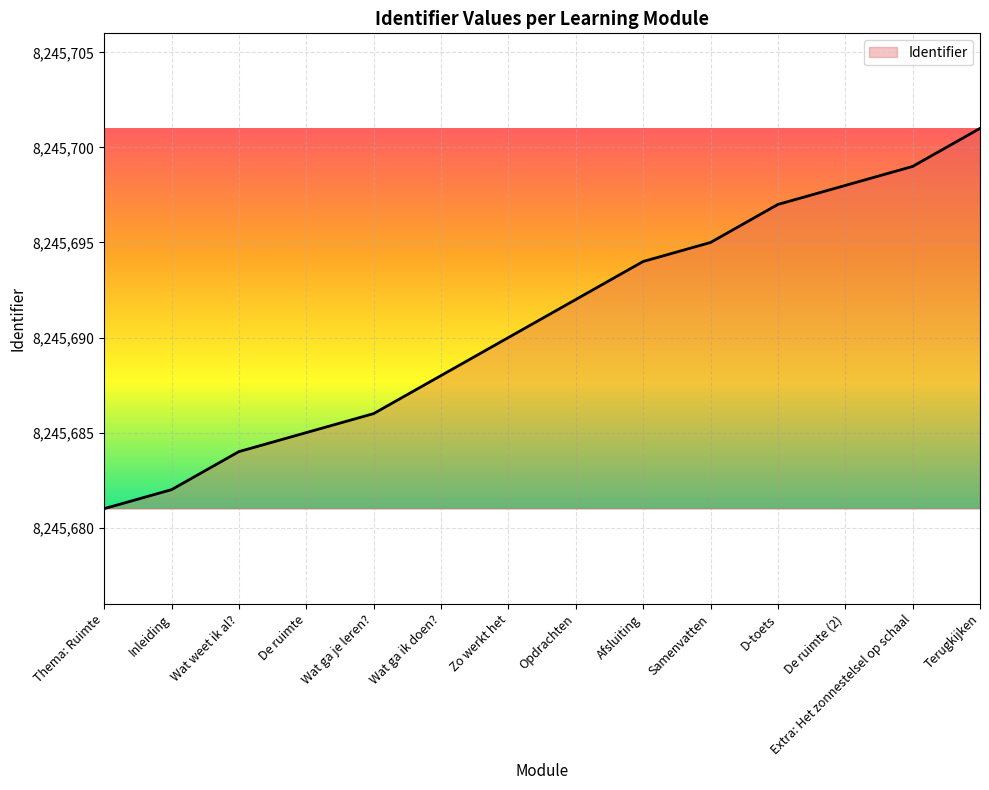

Which label corresponds to the smallest value in the chart?

Thema: Ruimte